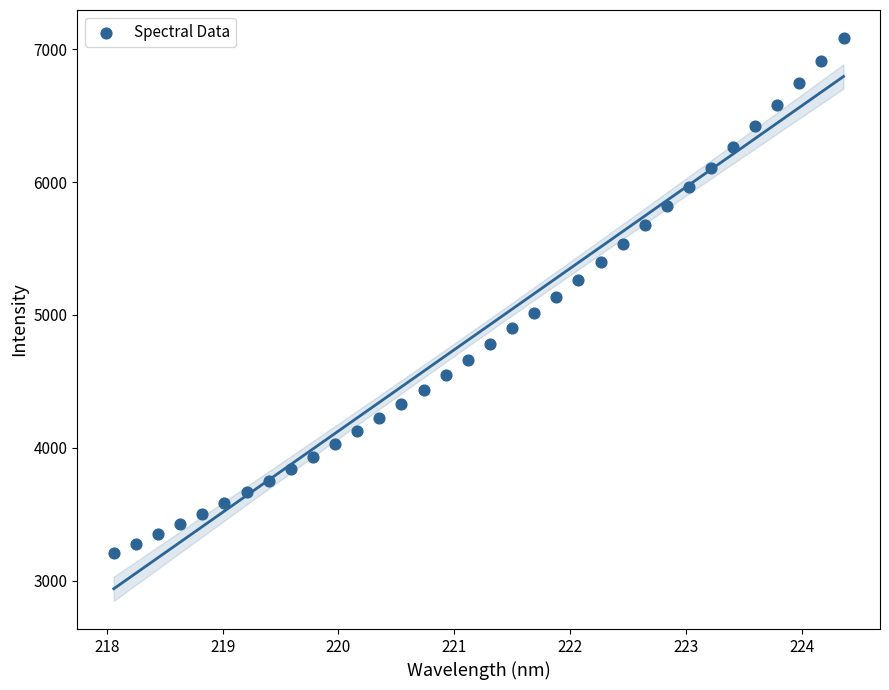

What is the range of X values (max minus min)?

6.3